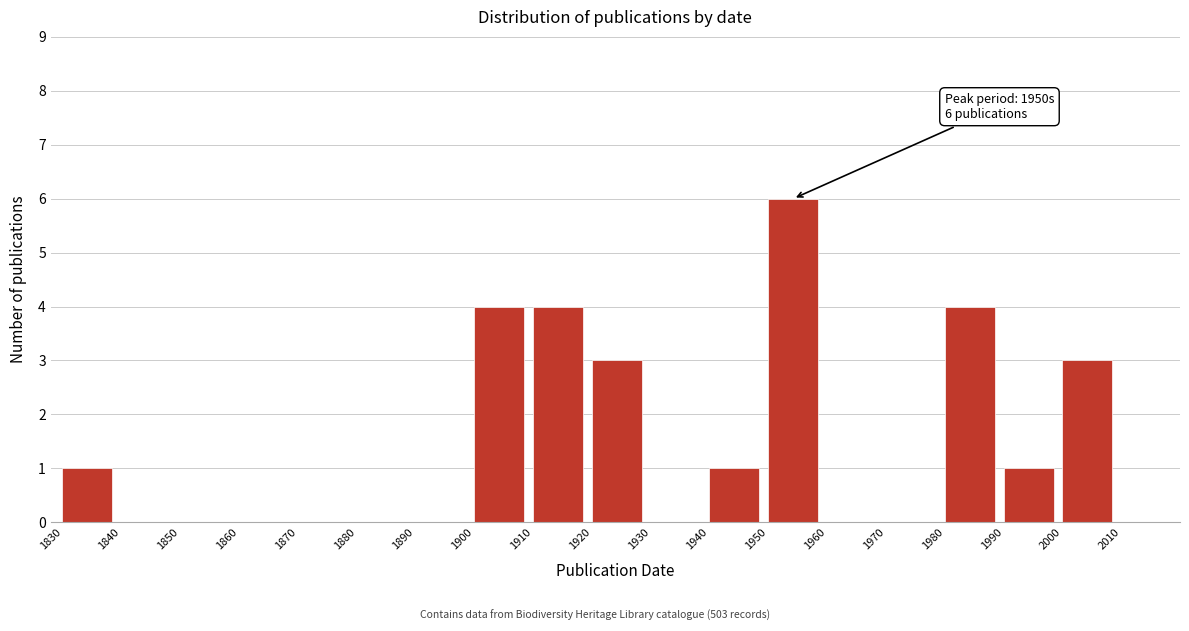

Which range on the x-axis has the tallest bar?

1950 to 1960